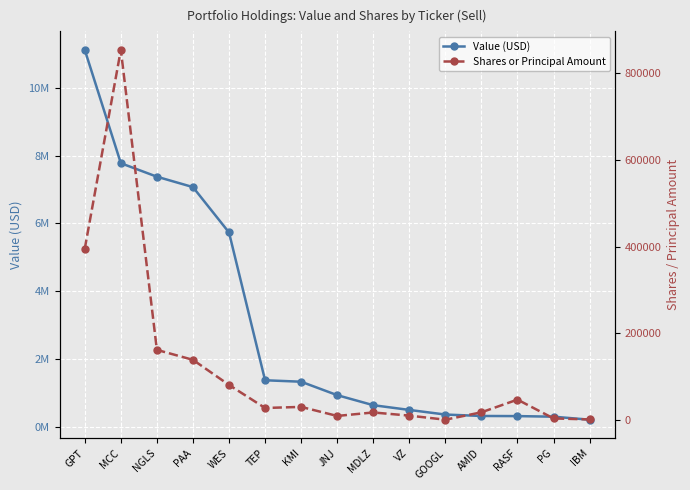

What is the value of the Shares or Principal Amount point at the 2nd from the left?

854455